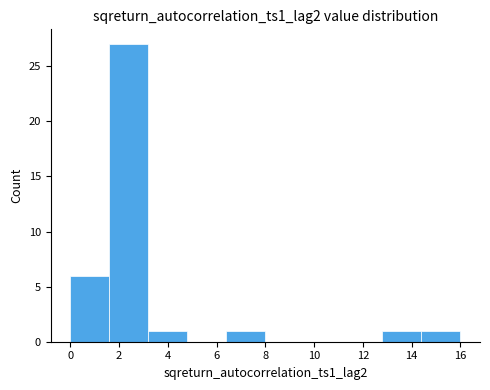

How tall is the bar that spans 12.8 to 14.4 on the x-axis? The values are not printed on the chart, so give them approximately, as read against the axis.

1